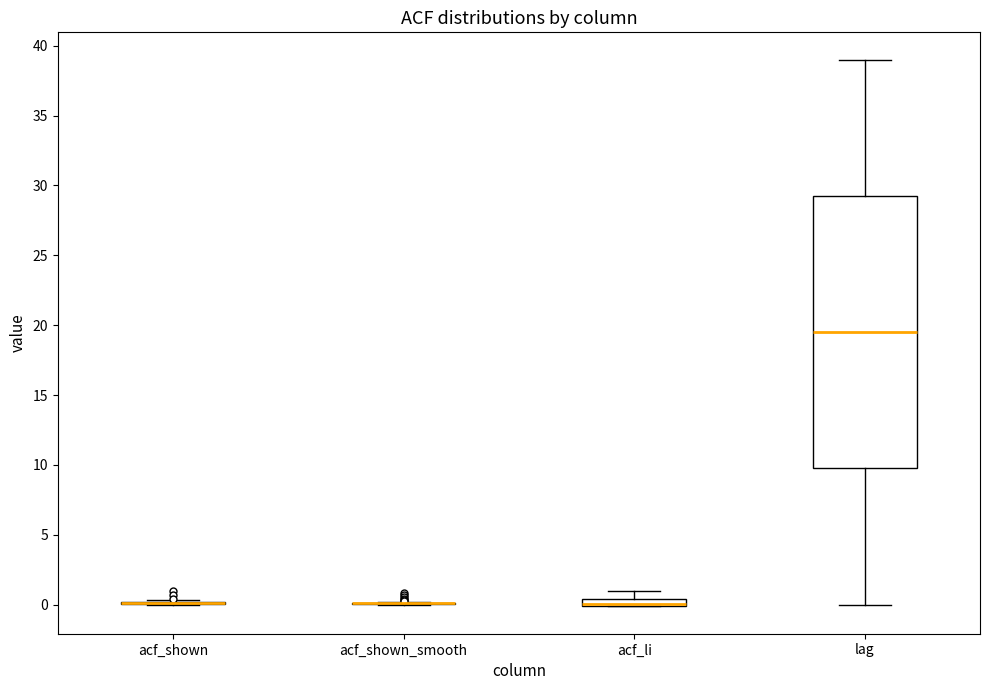

Where is the lower edge of the box for acf_li on the y-axis? The values are not printed on the chart, so give them approximately, as read against the axis.

0.0